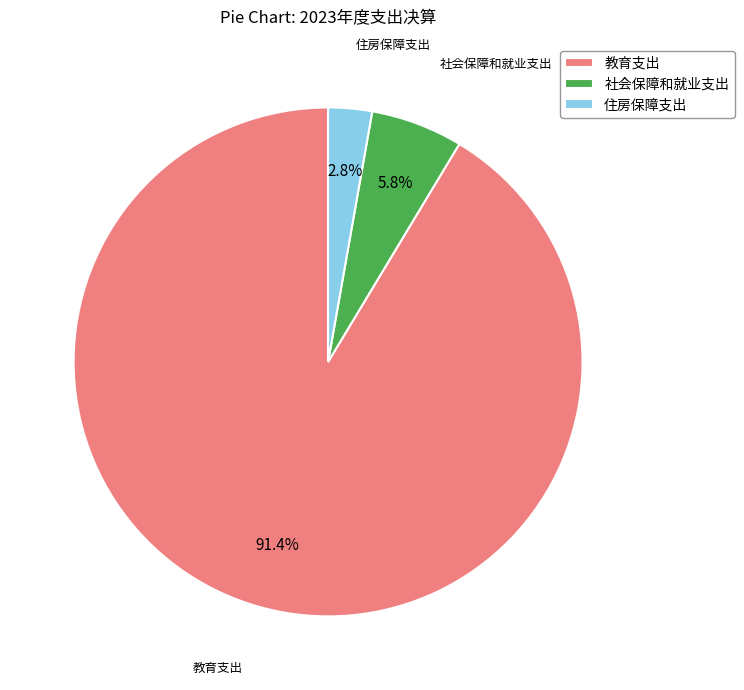

Is it true that 社会保障和就业支出 is 6% of the pie?

True